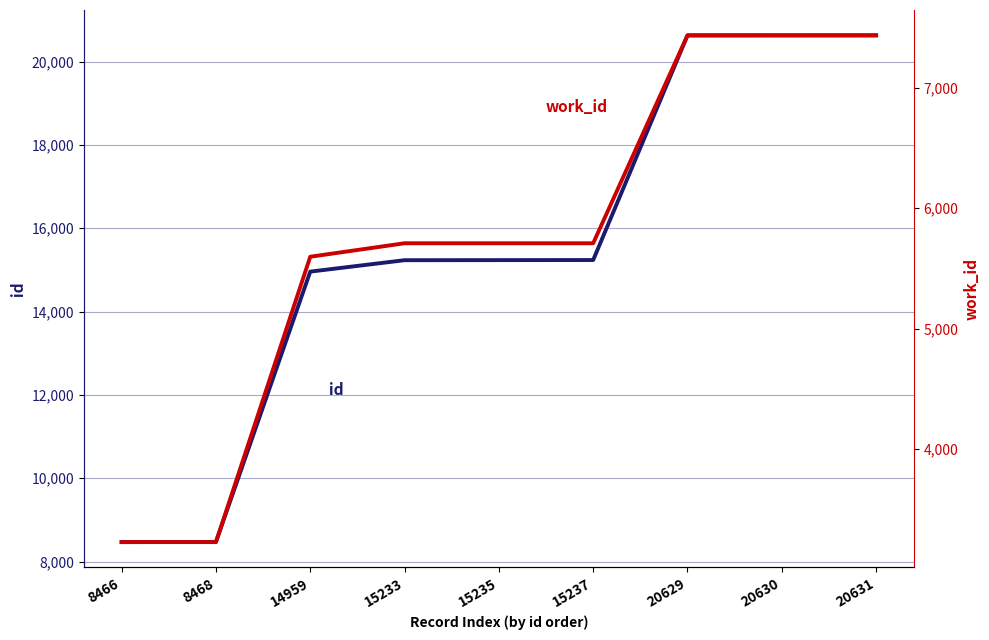

What is the difference between the id values at 8468 and 20631?

12163